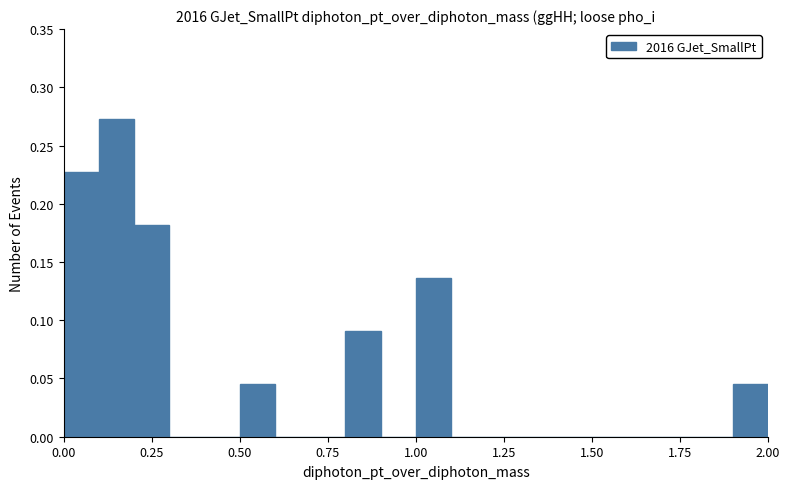

Read against the x-axis, roughly where is the centre of the tallest bar?

0.15